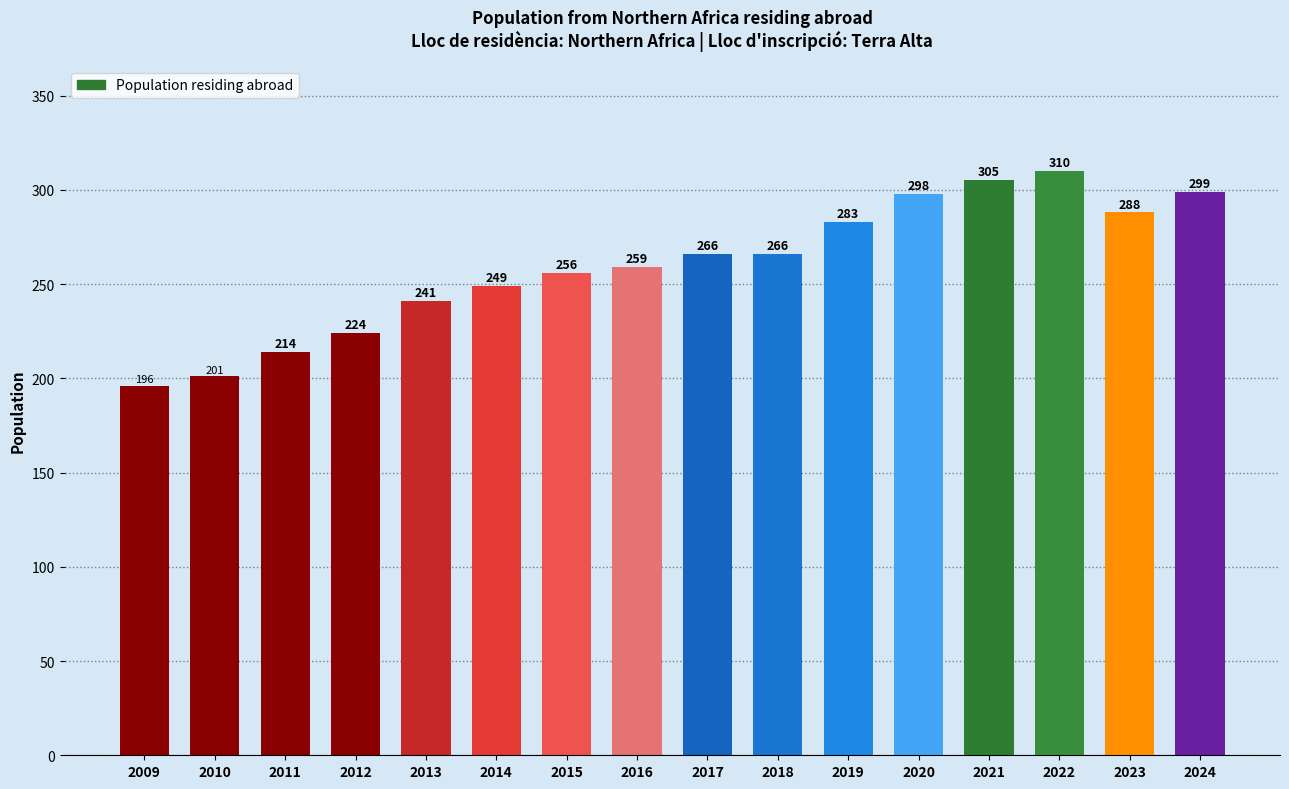

What is the value of the 12th bar from the left?

298